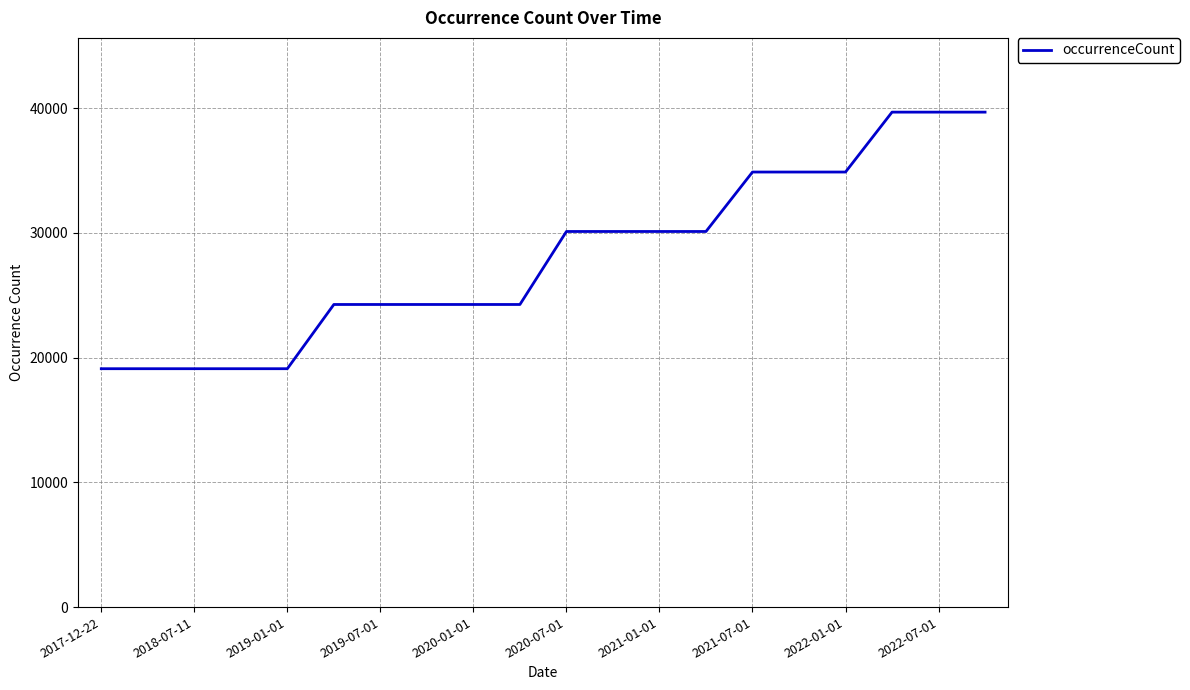

What is the greatest value displayed?

39678